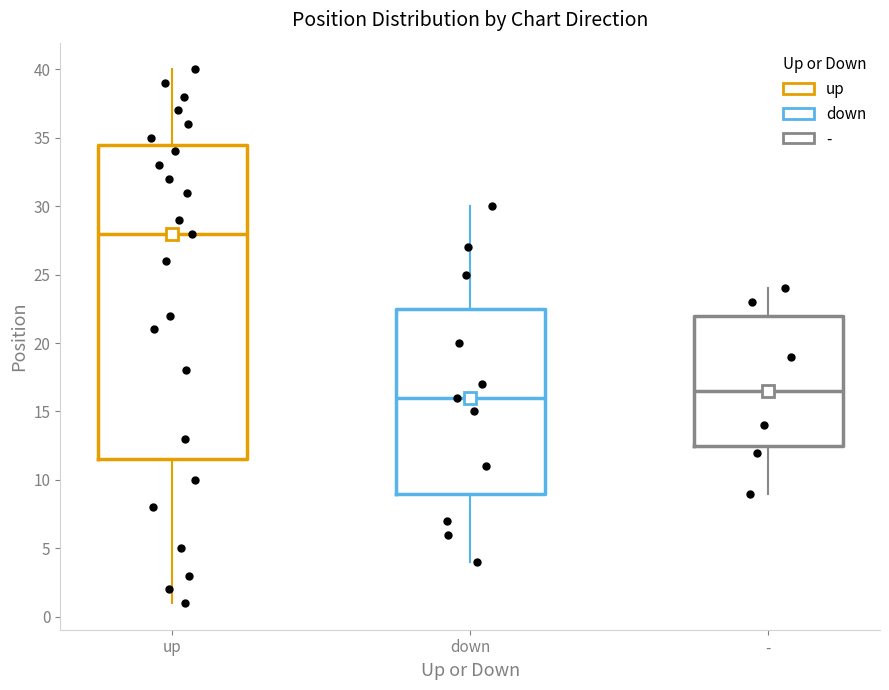

Which box has the highest median line?

up